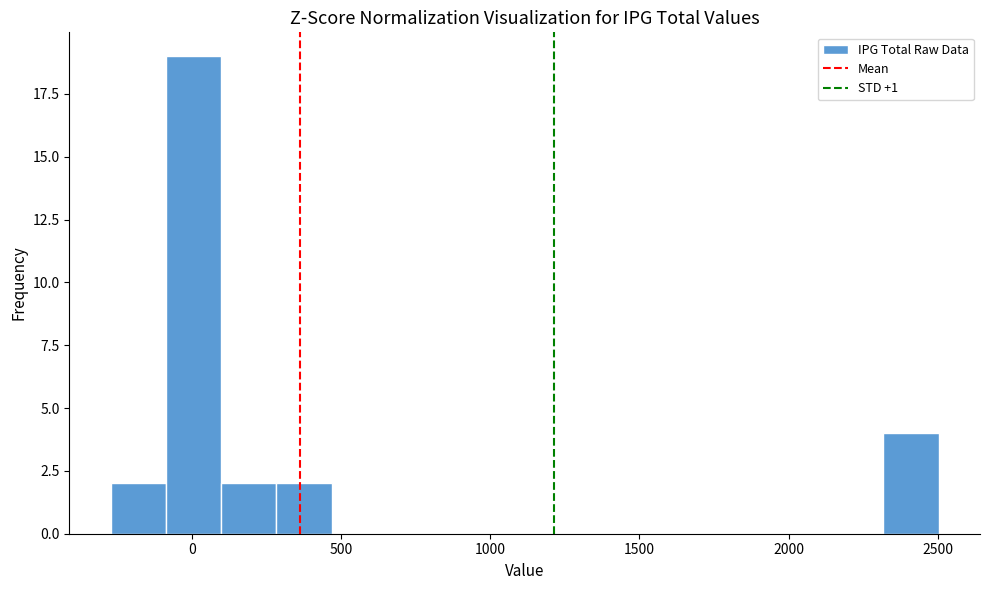

Around what value on the x-axis is the tallest bar? Give the approximate position of its centre, as read against the axis.

0